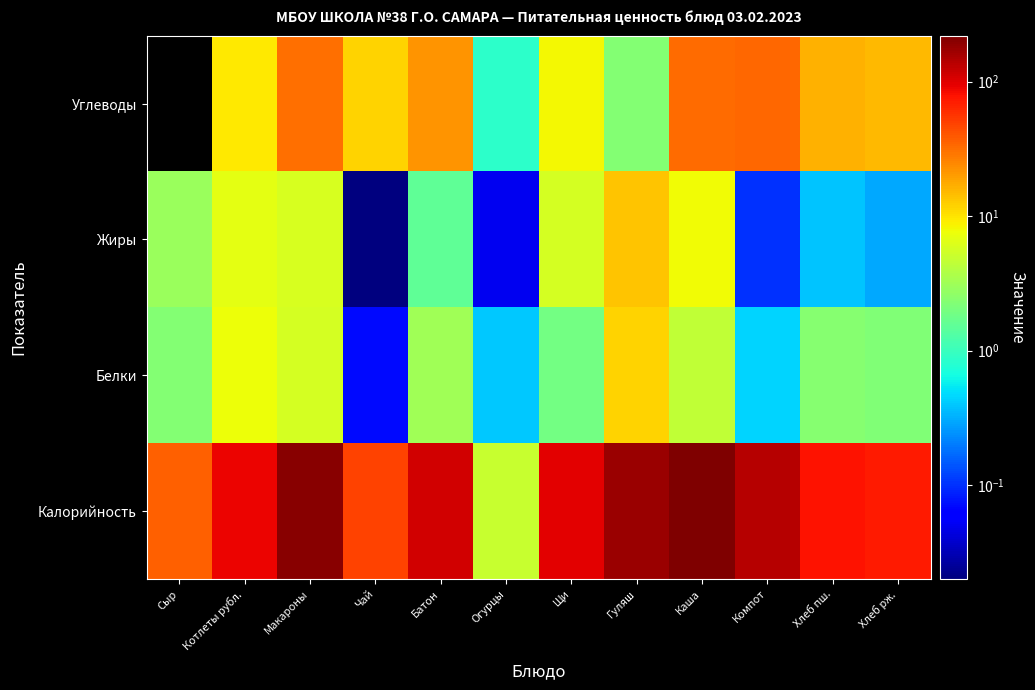

Between Гуляш and Щи, which is larger?

Гуляш